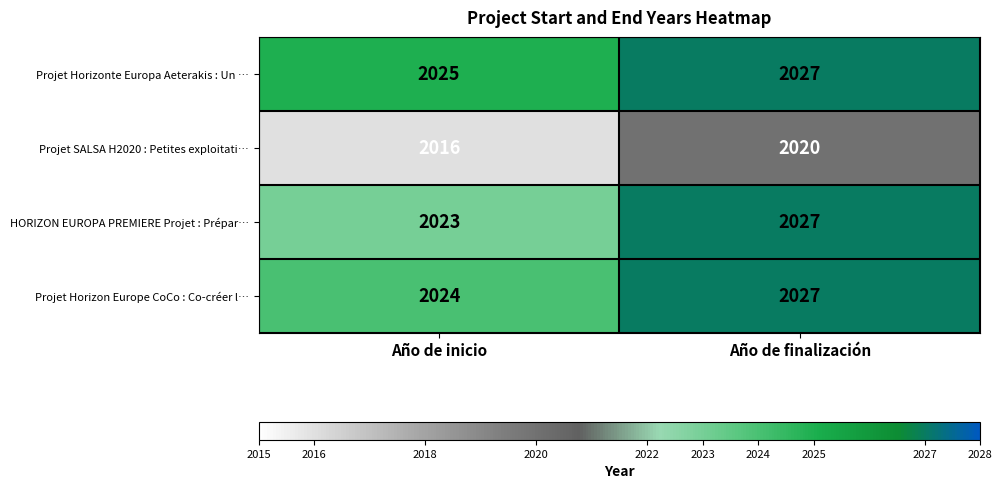

At how many categories does at least one series exceed 2024?

2